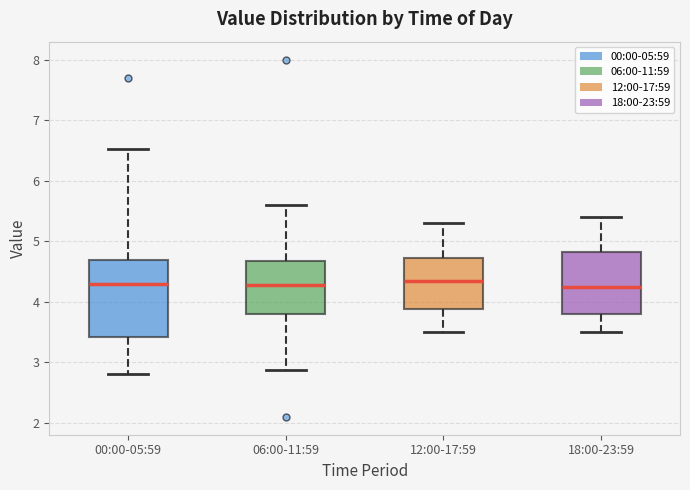

Reading left to right, transcribe this box plot: for each box, give where its median line is, the range the box spans, and where its two whiskers end, as read against the y-axis. The values are not printed on the chart, so give them approximately, as read against the axis.

00:00-05:59: median 4.3, box 3.4 to 4.7, whiskers 2.8 to 6.5
06:00-11:59: median 4.3, box 3.8 to 4.7, whiskers 2.9 to 5.6
12:00-17:59: median 4.4, box 3.9 to 4.7, whiskers 3.5 to 5.3
18:00-23:59: median 4.3, box 3.8 to 4.8, whiskers 3.5 to 5.4